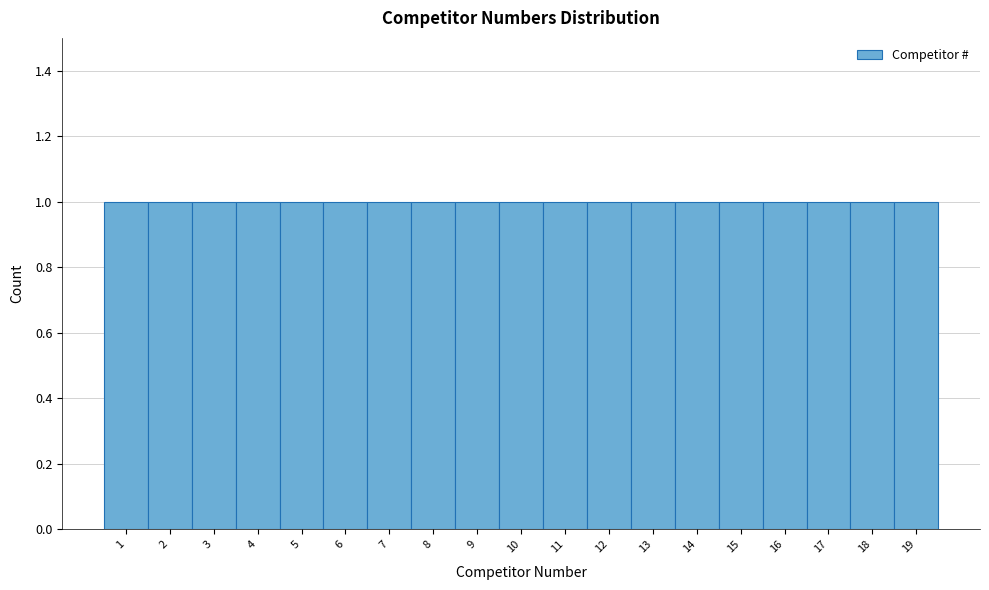

Reading left to right, transcribe this chart: for each bar, give the range it covers on the x-axis and its height. The values are not printed on the chart, so give them approximately, as read against the axis.

0.5 to 1.5: 1
1.5 to 2.5: 1
2.5 to 3.5: 1
3.5 to 4.5: 1
4.5 to 5.5: 1
5.5 to 6.5: 1
6.5 to 7.5: 1
7.5 to 8.5: 1
8.5 to 9.5: 1
9.5 to 10.5: 1
10.5 to 11.5: 1
11.5 to 12.5: 1
12.5 to 13.5: 1
13.5 to 14.5: 1
14.5 to 15.5: 1
15.5 to 16.5: 1
16.5 to 17.5: 1
17.5 to 18.5: 1
18.5 to 19.5: 1